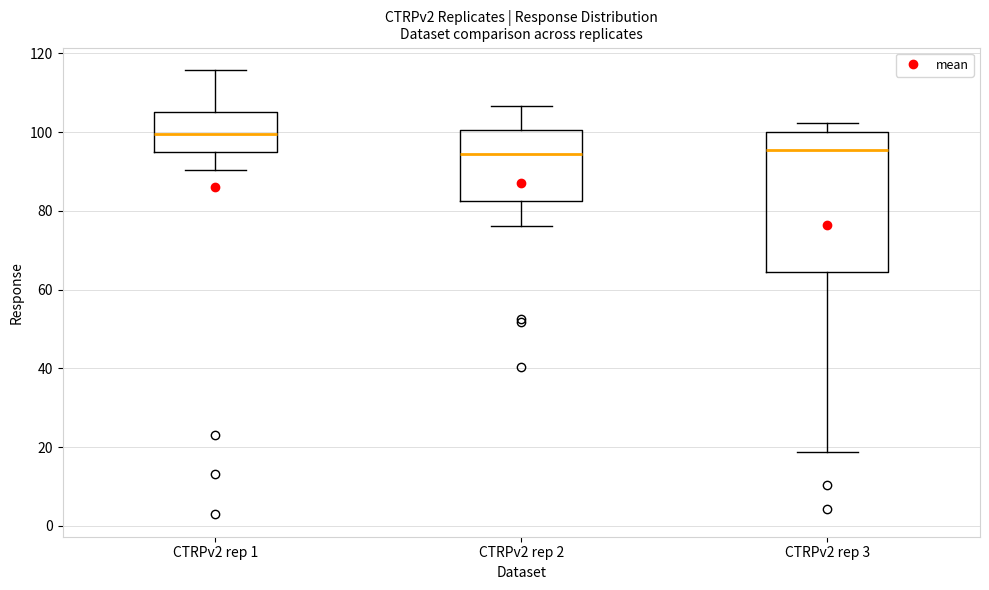

Which box has the highest median line?

CTRPv2 rep 1